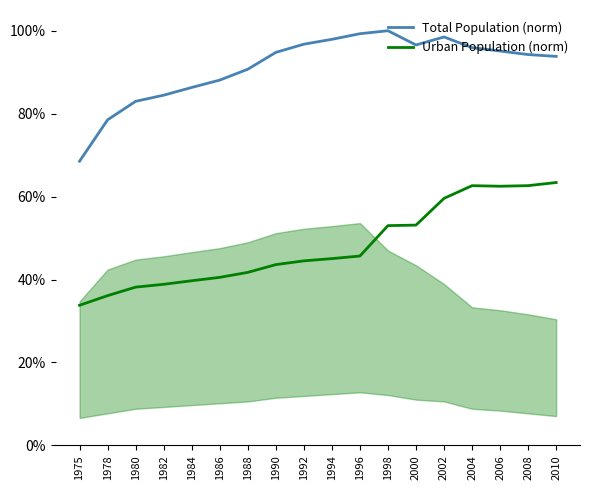

Which series has the largest total across all categories?

Total Population (norm)